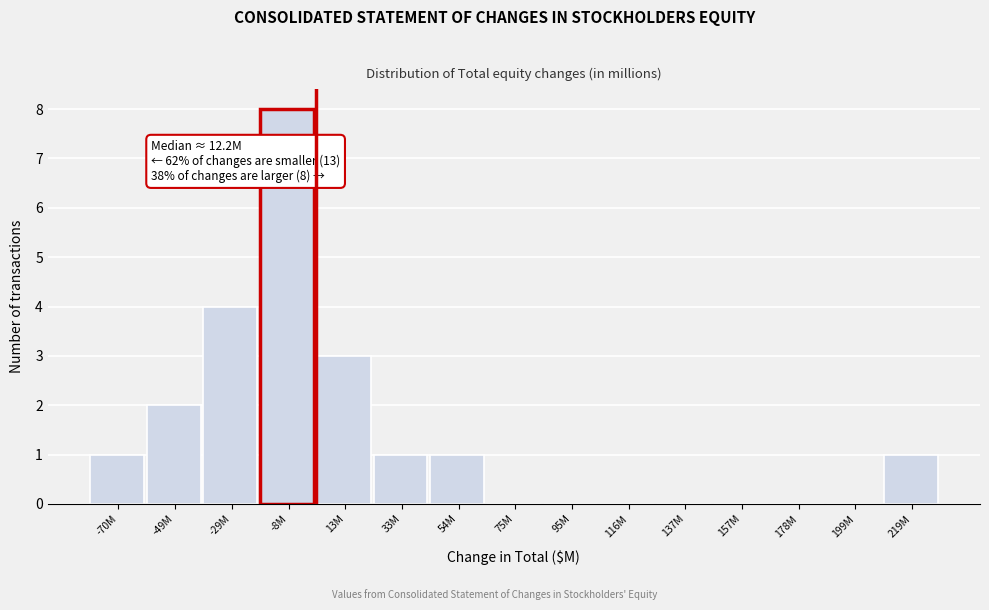

Reading left to right, what are all the values shown in this chart?

-70M=1	-49M=2	-29M=4	-8M=8	13M=3	33M=1	54M=1	75M=0	95M=0	116M=0	137M=0	157M=0	178M=0	199M=0	219M=1